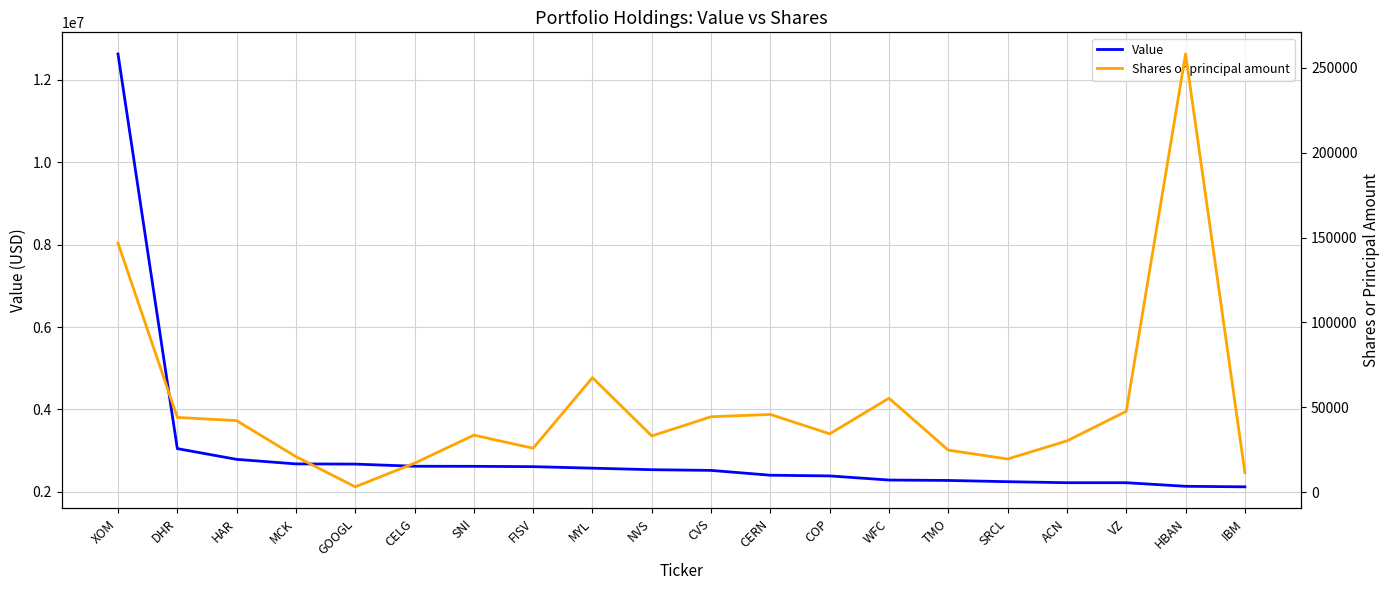

What is the label of the 16th point from the right?

GOOGL